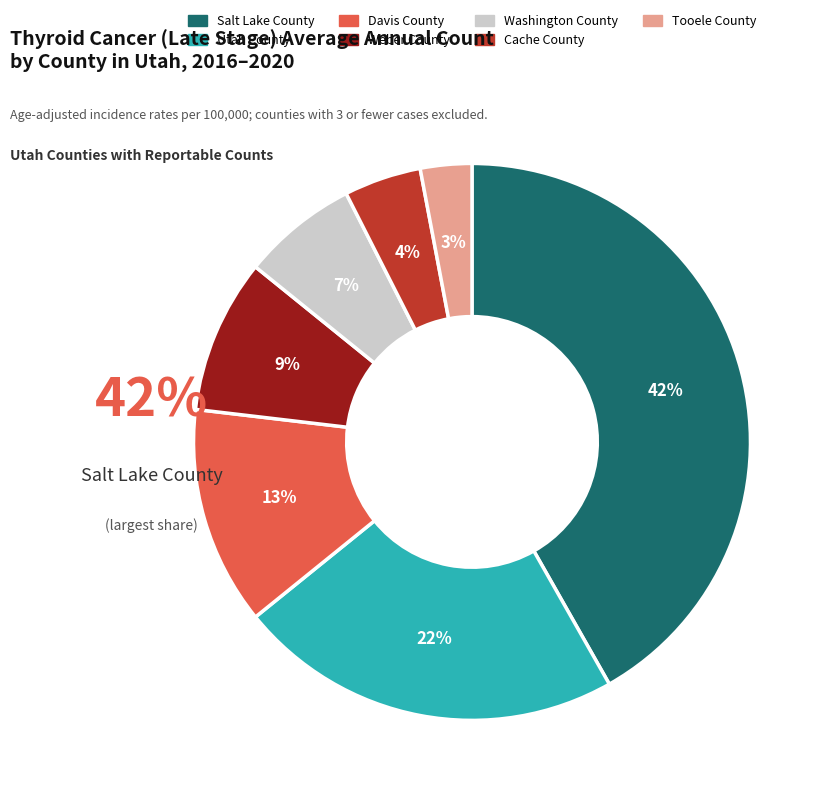

What is the change in value from Davis County to Weber County?

-5